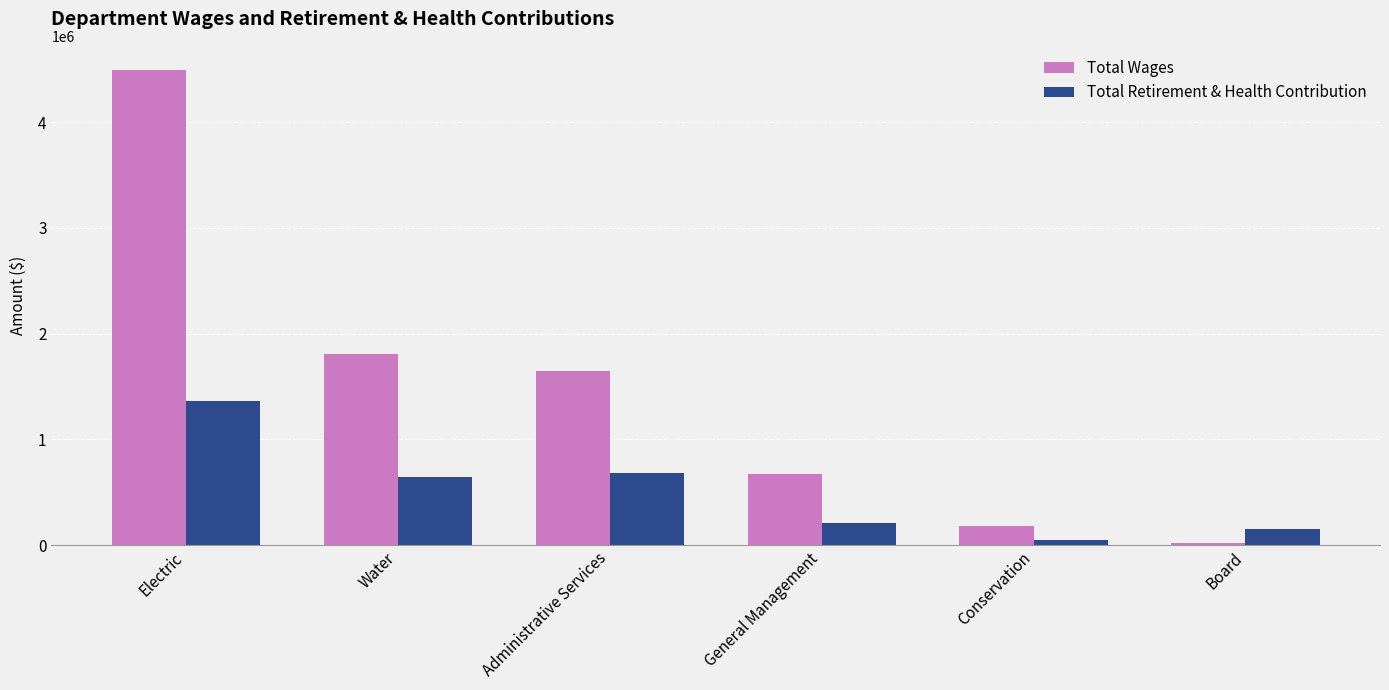

Which series changed the most between Administrative Services and General Management?

Total Wages